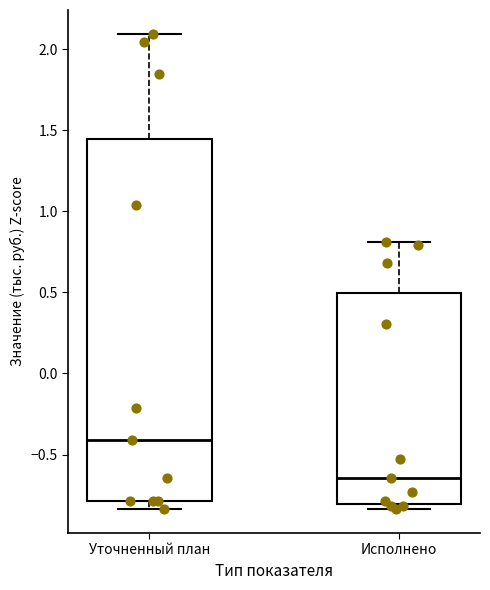

Reading left to right, transcribe this box plot: for each box, give where its median line is, the range the box spans, and where its two whiskers end, as read against the y-axis. The values are not printed on the chart, so give them approximately, as read against the axis.

Уточненный план: median -0.40, box -0.80 to 1.45, whiskers -0.85 to 2.10
Исполнено: median -0.65, box -0.80 to 0.50, whiskers -0.85 to 0.80